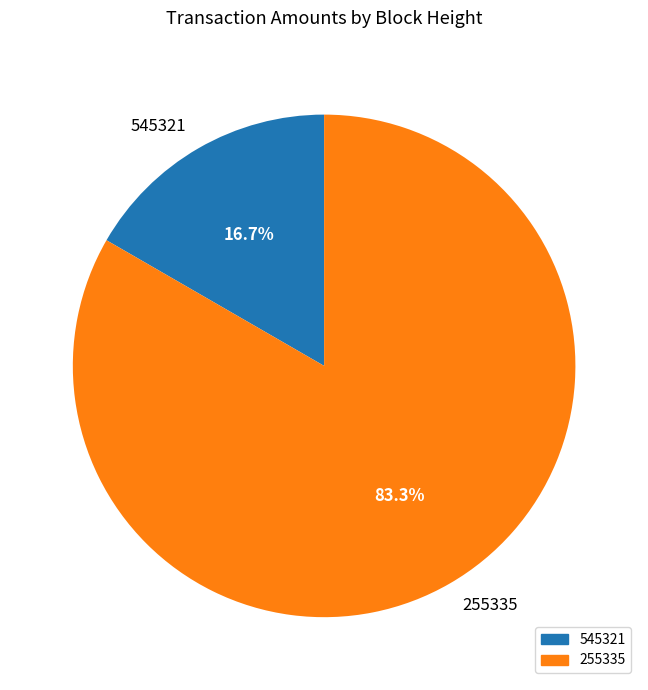

Which category has the smallest portion of the pie?

545321